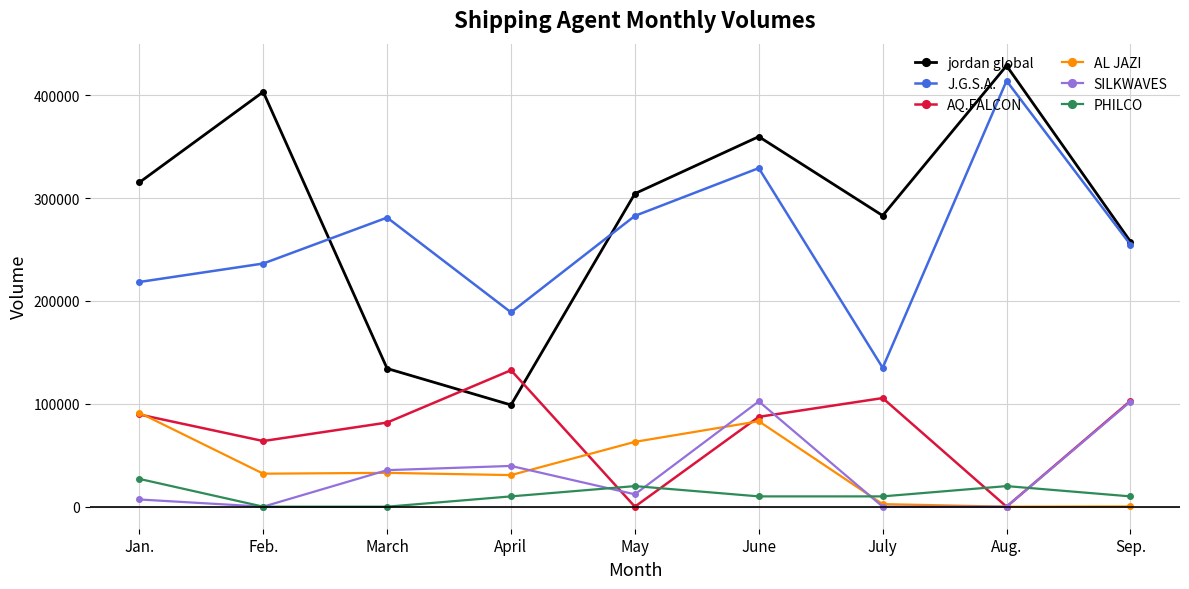

True or false: J.G.S.A. and AQ.FALCON cross at least once.

False